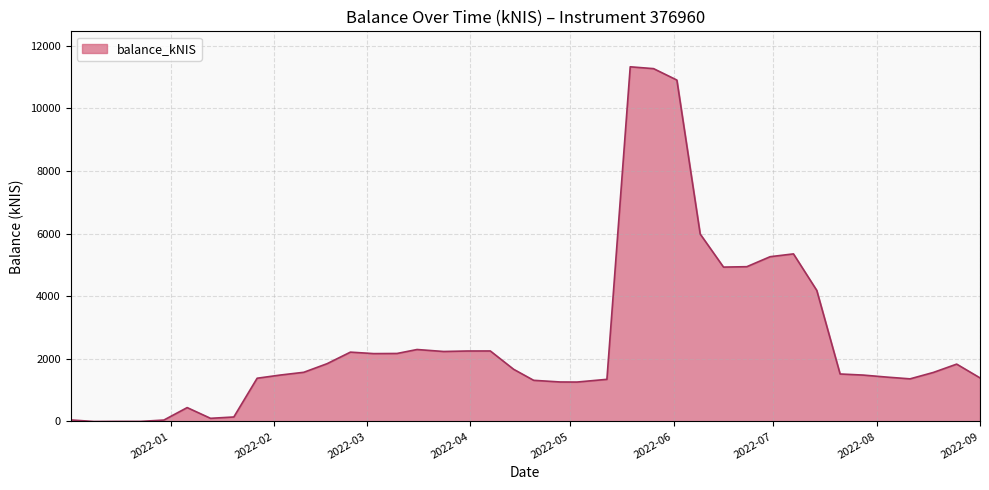

What is the greatest value displayed?

11322.4